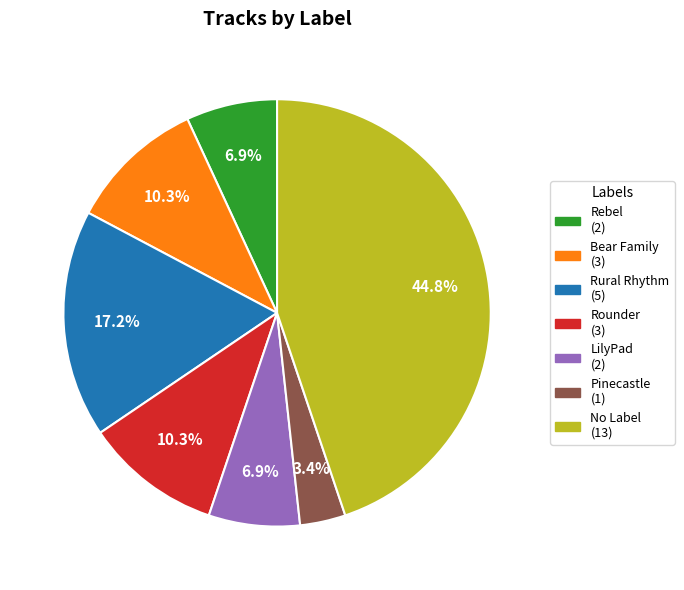

Which has a higher value, No Label or Bear Family?

No Label